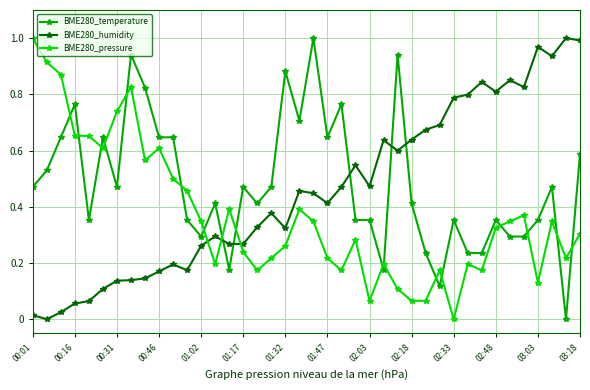

Rank the series by their average value, from lowest to highest.

BME280_pressure, BME280_humidity, BME280_temperature